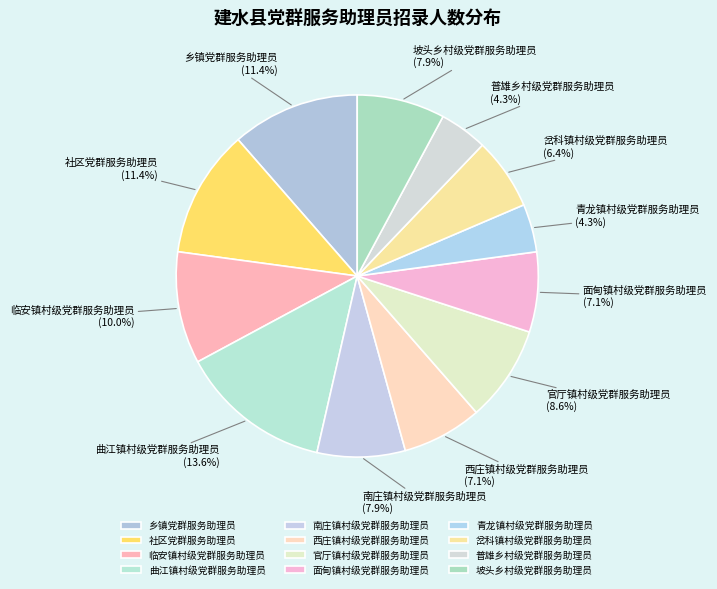

How many slices are in this pie chart?

12